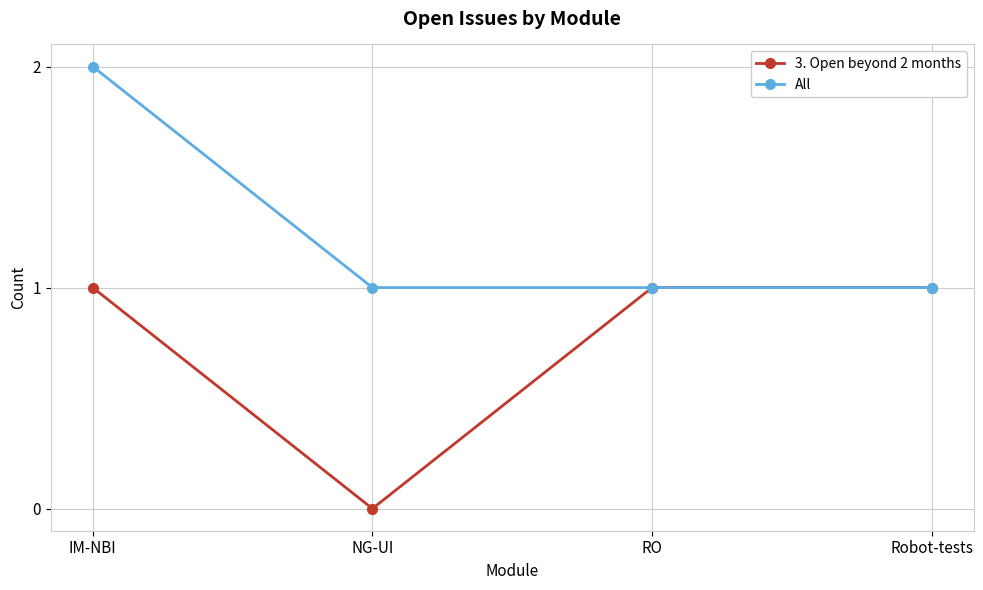

Is it true that All equals 1 at IM-NBI?

False